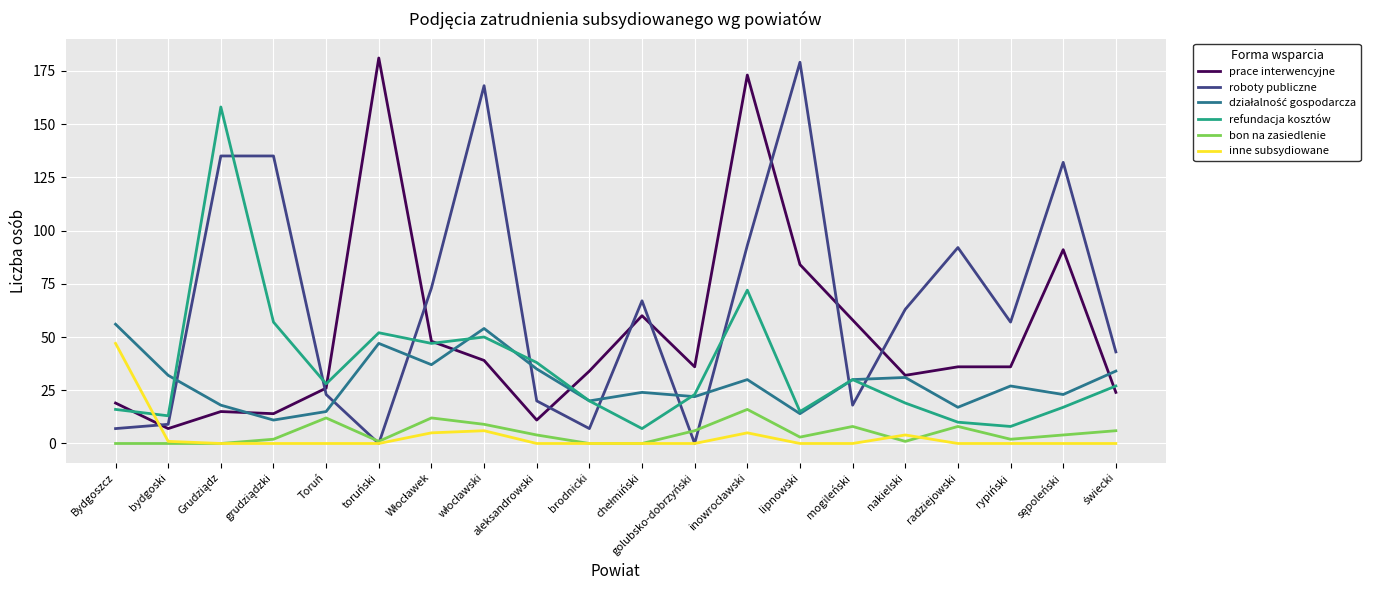

Is it true that roboty publiczne equals 39 at rypiński?

False